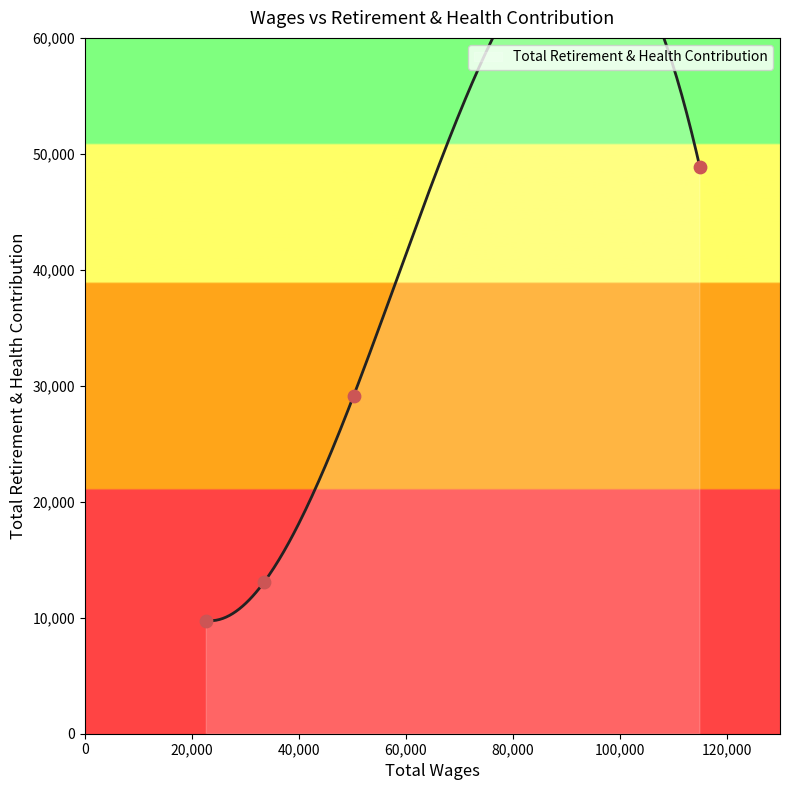

What is the change in value from 50254.0 to 22708.0?

-19382